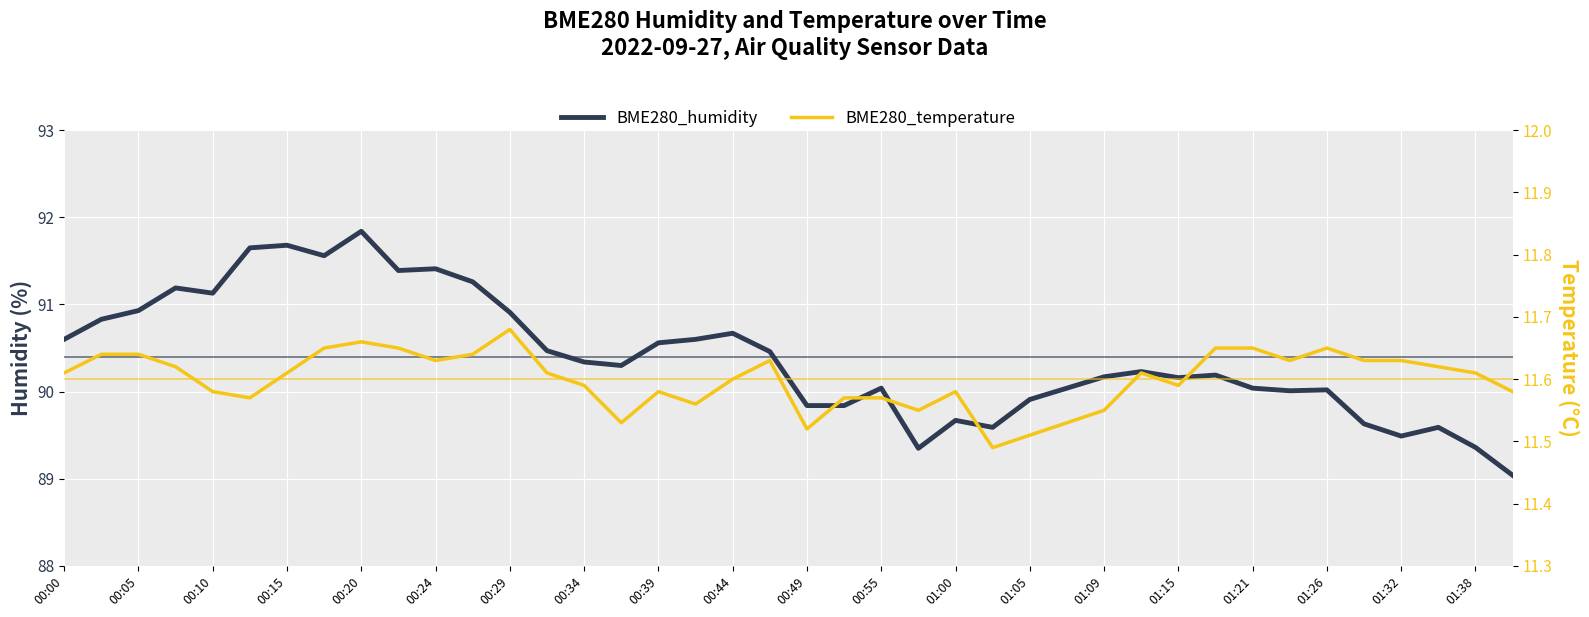

Which series has the largest total across all categories?

BME280_humidity